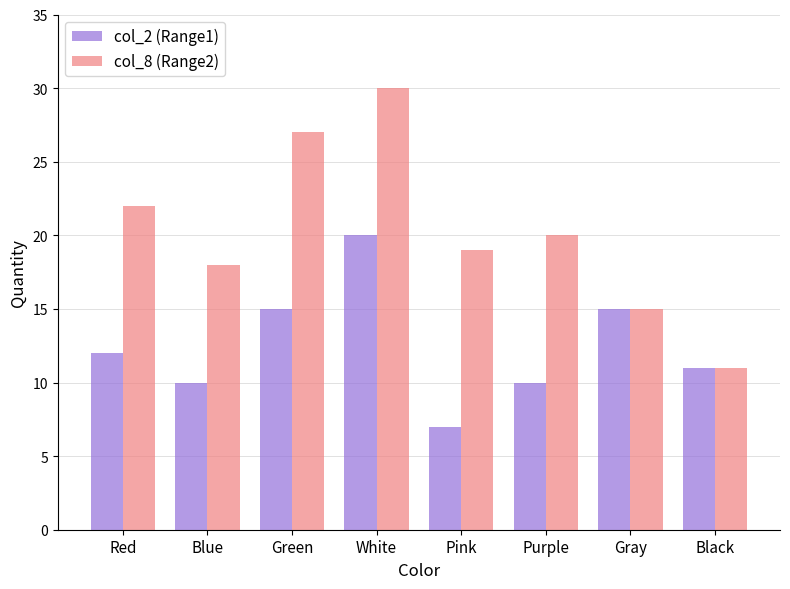

List the series in order of their overall mean, highest first.

col_8 (Range2), col_2 (Range1)